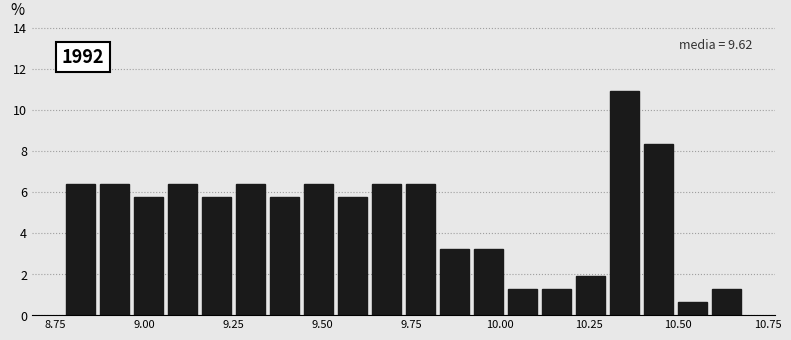

Around what value on the x-axis is the tallest bar? Give the approximate position of its centre, as read against the axis.

10.35